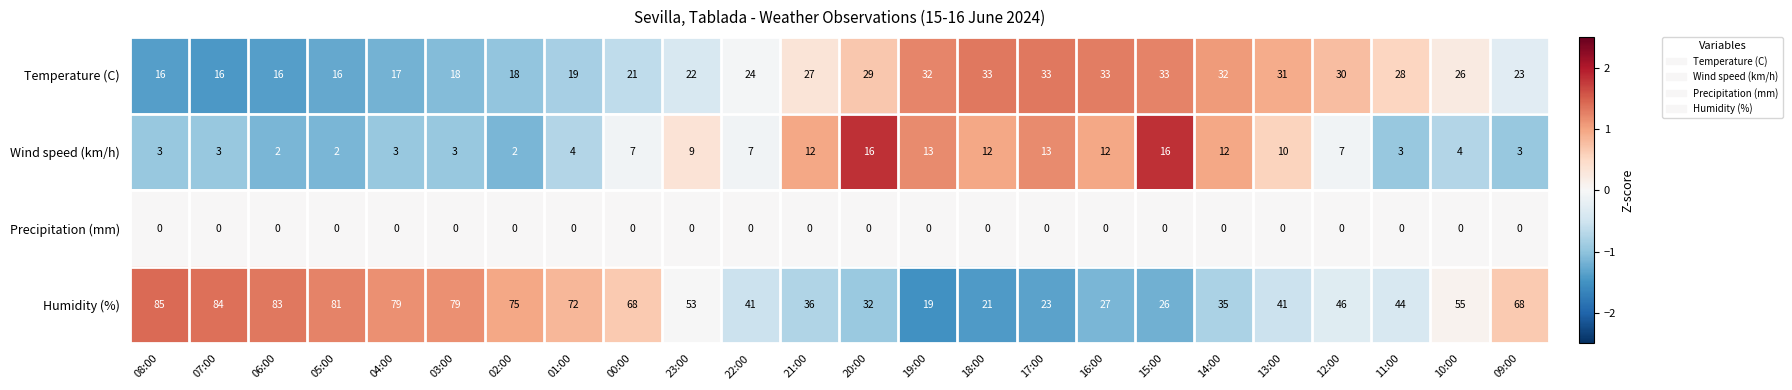

Count the number of categories in the chart.

24